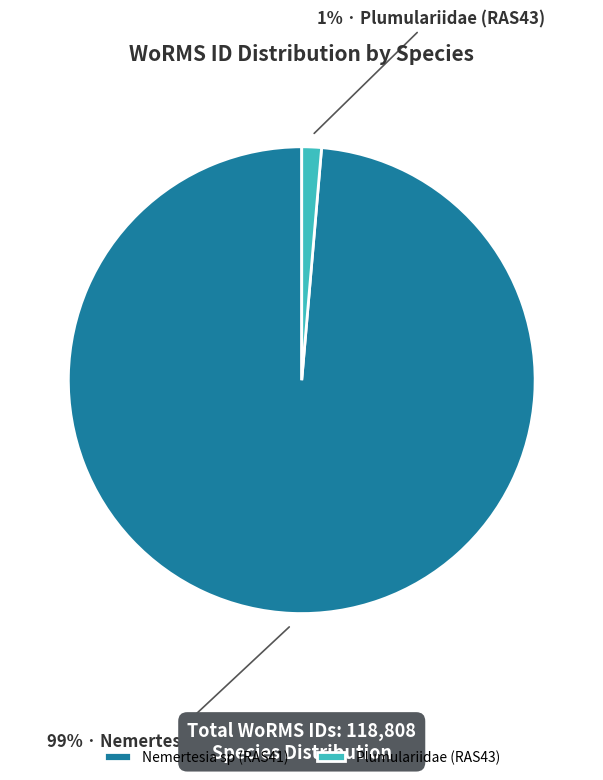

Does Nemertesia sp (RAS41) account for over 50% of the chart?

Yes